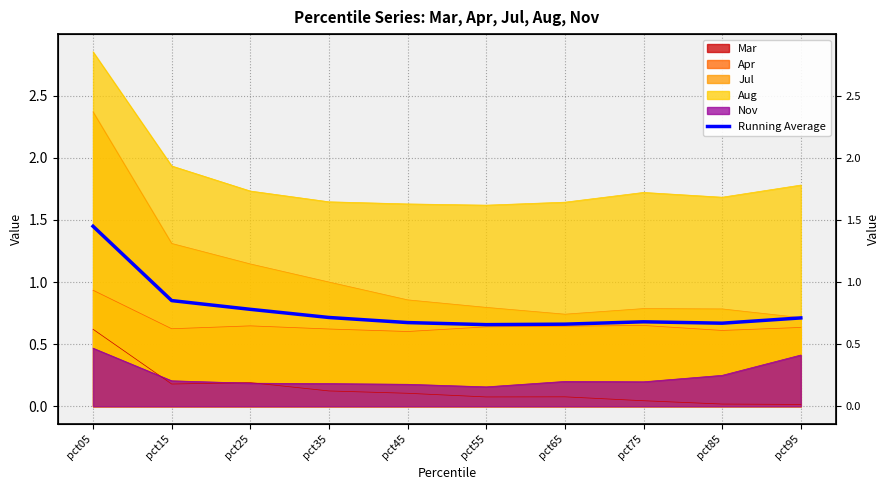

What is the difference between the values at pct05 and pct35?

0.7